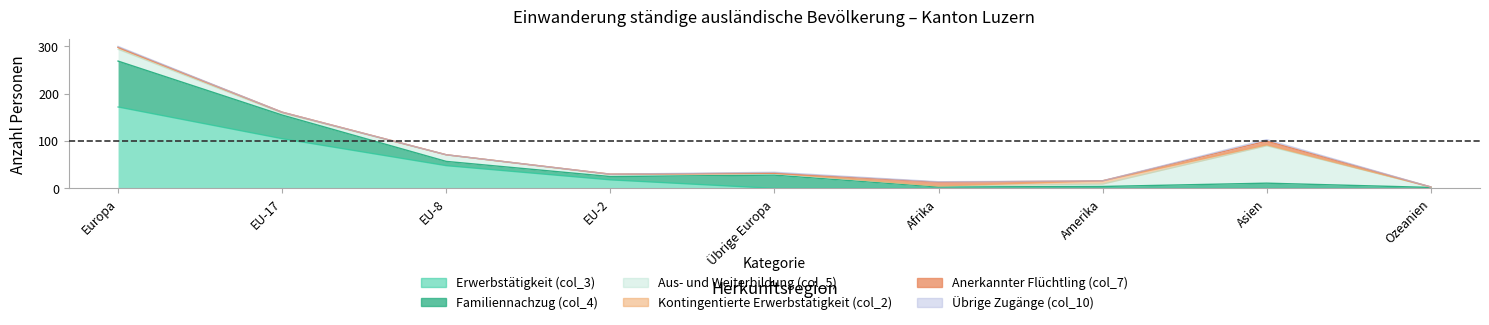

Which series changed the most between Übrige Europa and Ozeanien?

Familiennachzug (col_4)